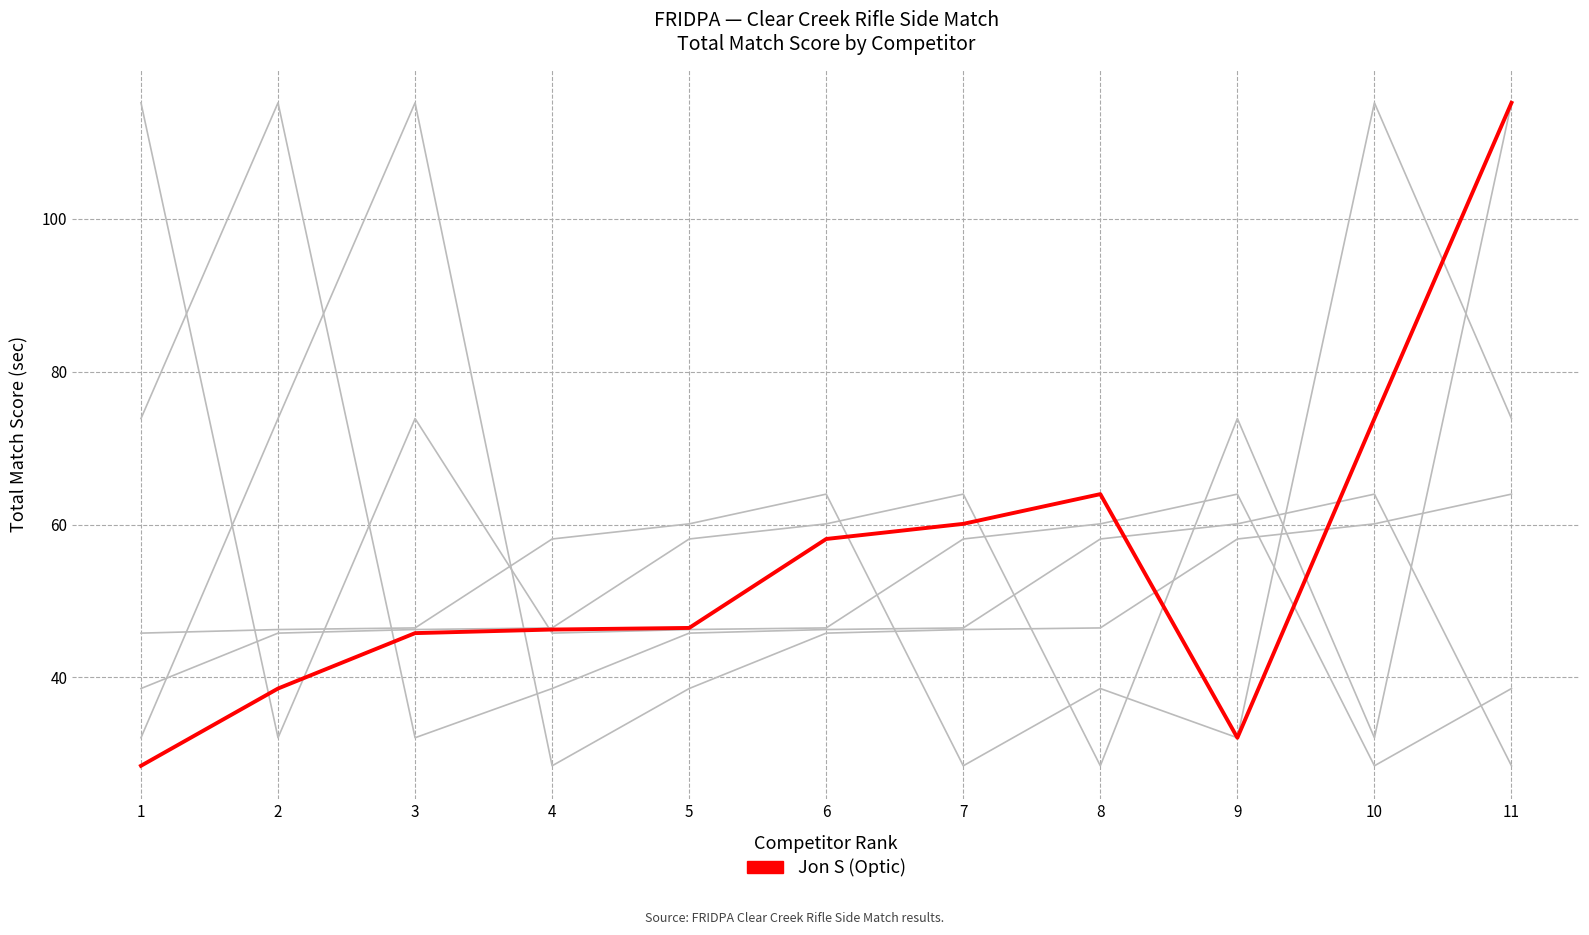

Does the chart have visible grid lines?

Yes